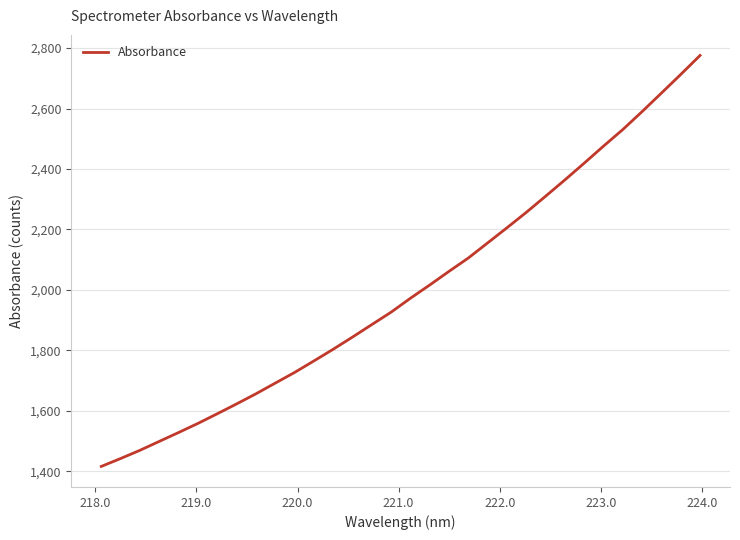

Reading left to right, what are all the values shown in this chart?

1416.3	1442.5	1469.6	1499.2	1528.5	1558.7	1590.5	1623.1	1656.5	1691.9	1727.2	1765.3	1804.0	1844.3	1885.6	1926.8	1972.8	2016.7	2061.8	2106.0	2156.0	2206.0	2256.9	2310.3	2364.3	2419.6	2476.0	2530.9	2590.2	2651.4	2712.9	2775.7